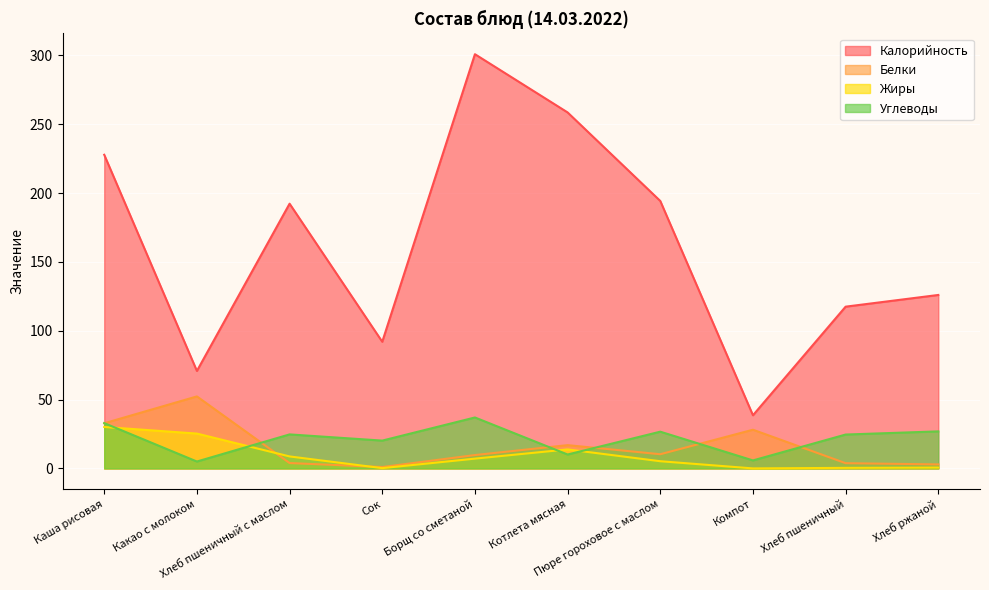

At which category does the chart reach its peak across all series?

Борщ со сметаной